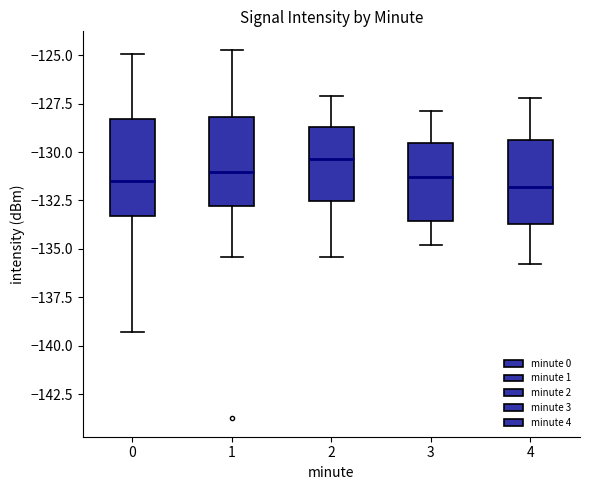

Reading left to right, read every box against the y-axis: the position of its median line, the range the box covers, and the ends of its whiskers. The values are not printed on the chart, so give them approximately, as read against the axis.

0: median -131.5, box -133.5 to -128.5, whiskers -139.5 to -125.0
1: median -131.0, box -133.0 to -128.0, whiskers -135.5 to -124.5
2: median -130.5, box -132.5 to -128.5, whiskers -135.5 to -127.0
3: median -131.5, box -133.5 to -129.5, whiskers -135.0 to -128.0
4: median -132.0, box -133.5 to -129.5, whiskers -136.0 to -127.0